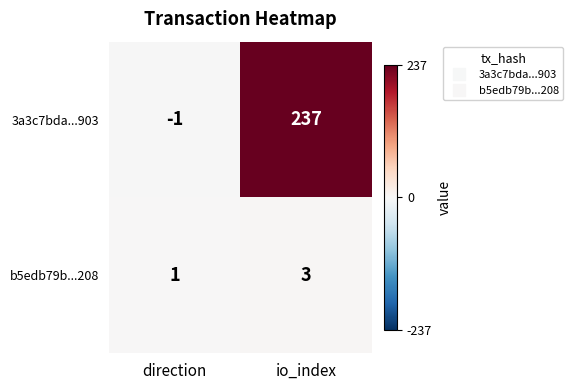

Reading left to right, transcribe all the data shown in this chart.

3a3c7bda...903: direction=-1	io_index=237
b5edb79b...208: direction=1	io_index=3